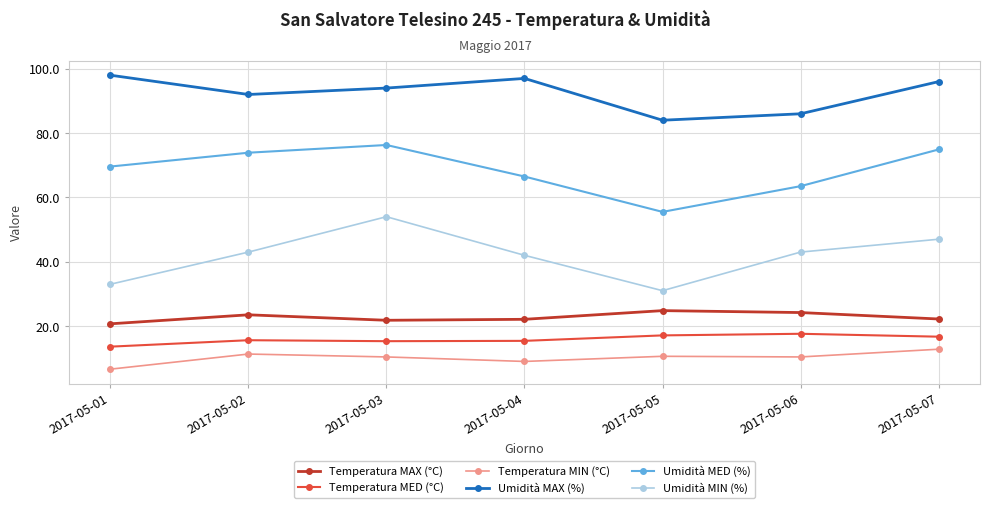

True or false: Temperatura MAX (°C) and Umidità MAX (%) intersect in this chart.

False